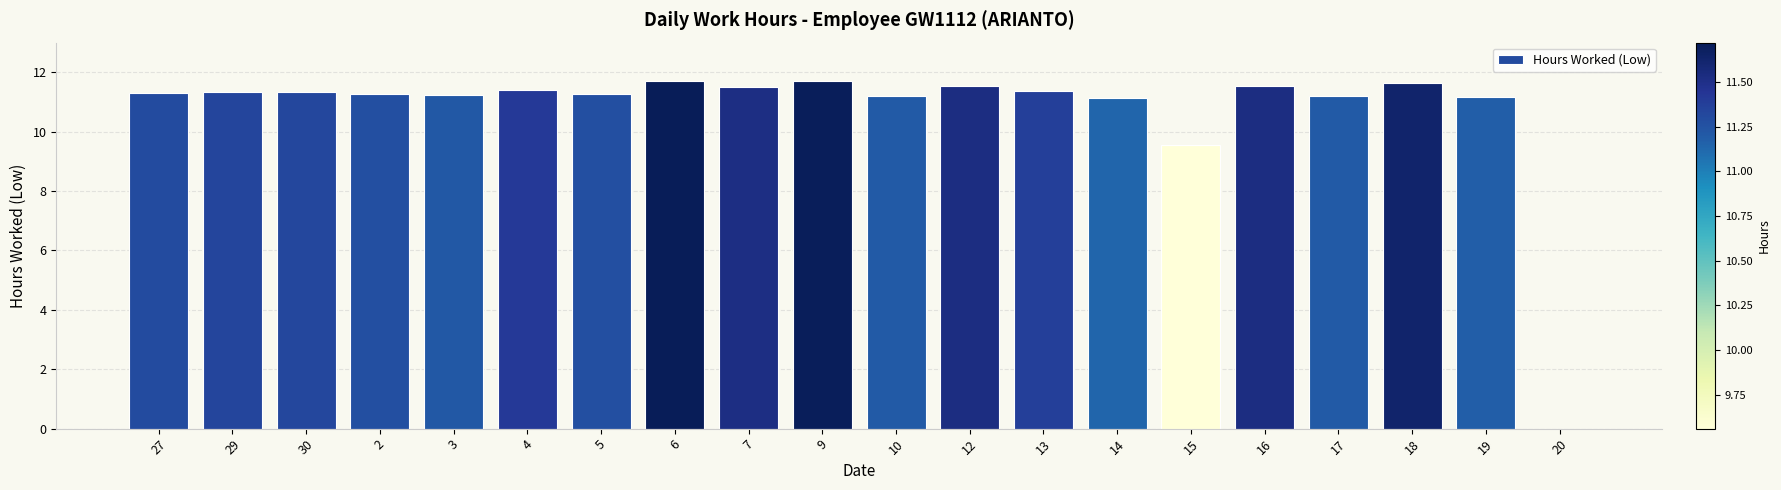

What is the change in value from 15 to 19?

+1.6